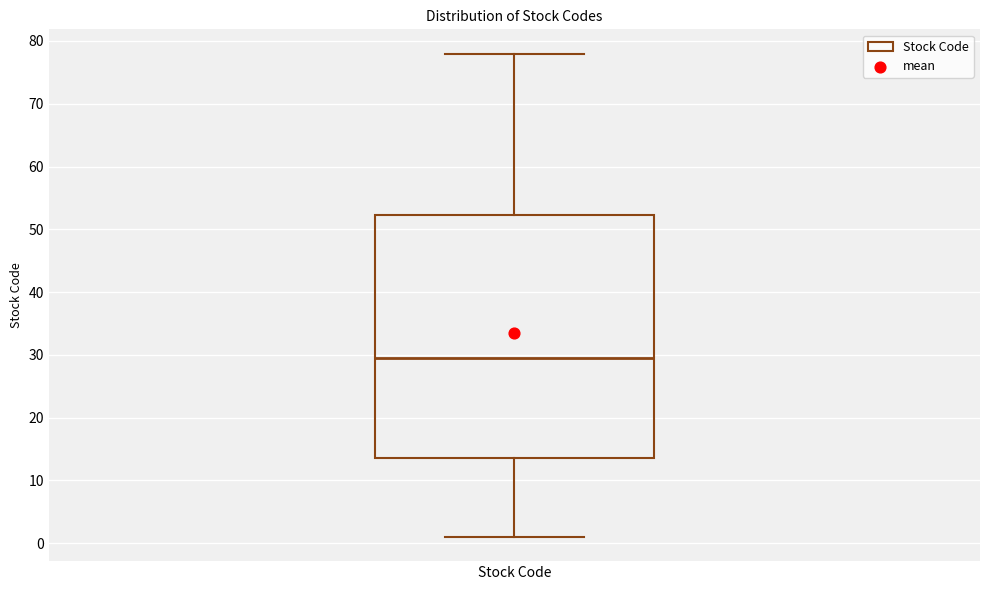

Transcribe this box plot: give where the median line is, the range the box spans, and where the two whiskers end, as read against the y-axis. The values are not printed on the chart, so give them approximately, as read against the axis.

median 30, box 14 to 52, whiskers 1 to 78